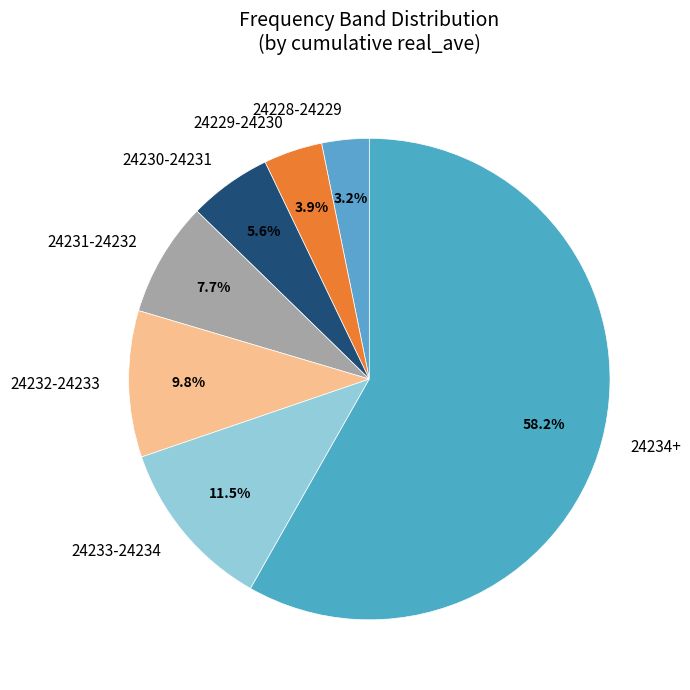

Which category has the biggest portion of the pie?

24234+